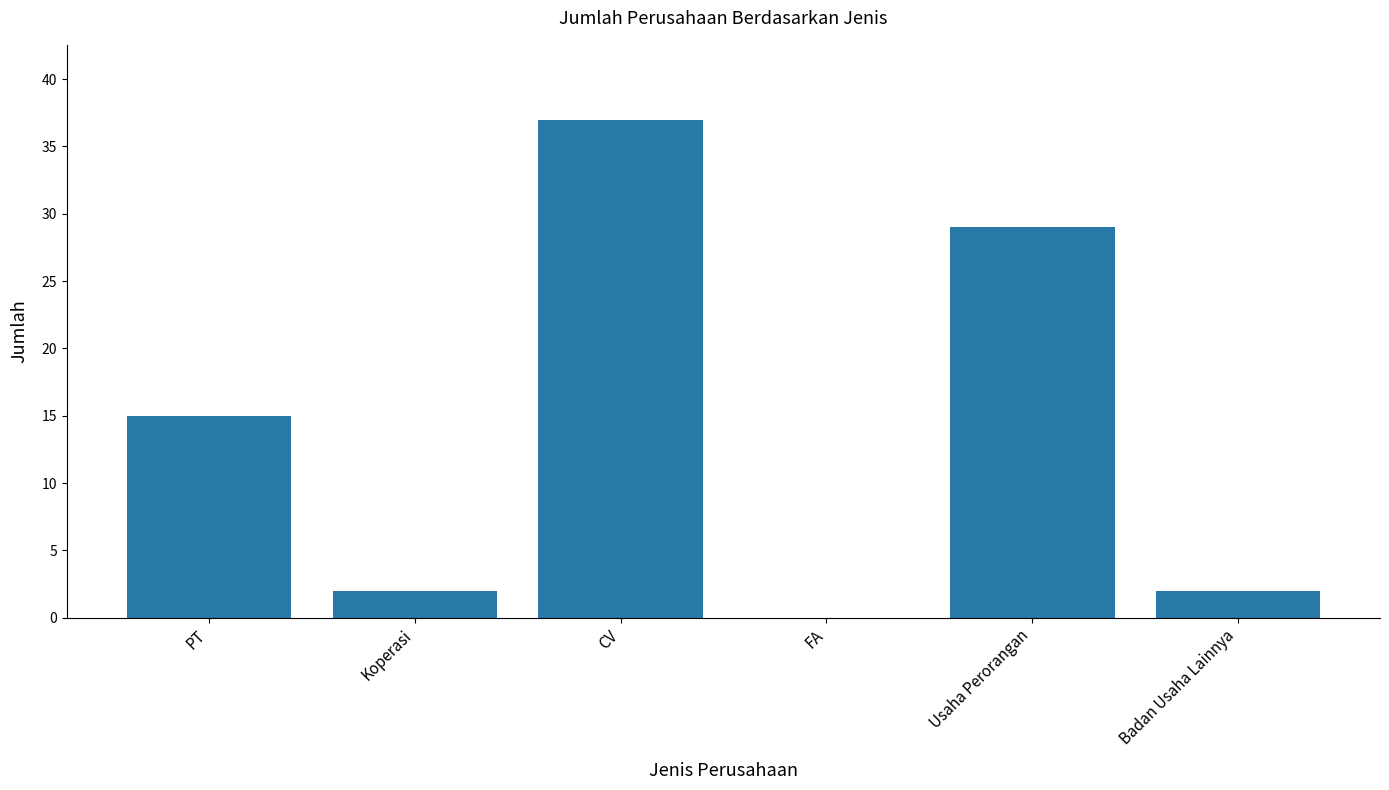

Which category has the highest value across all series?

CV